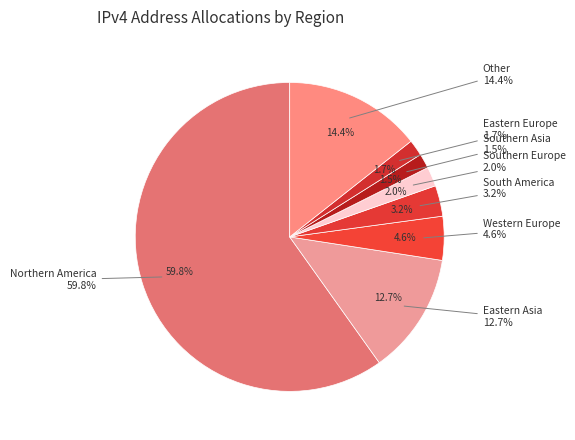

Which slice is the smallest?

Southern Asia